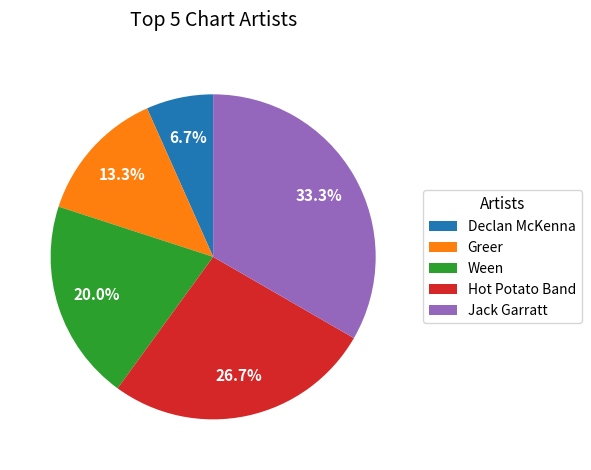

Is there a majority slice in this chart?

No